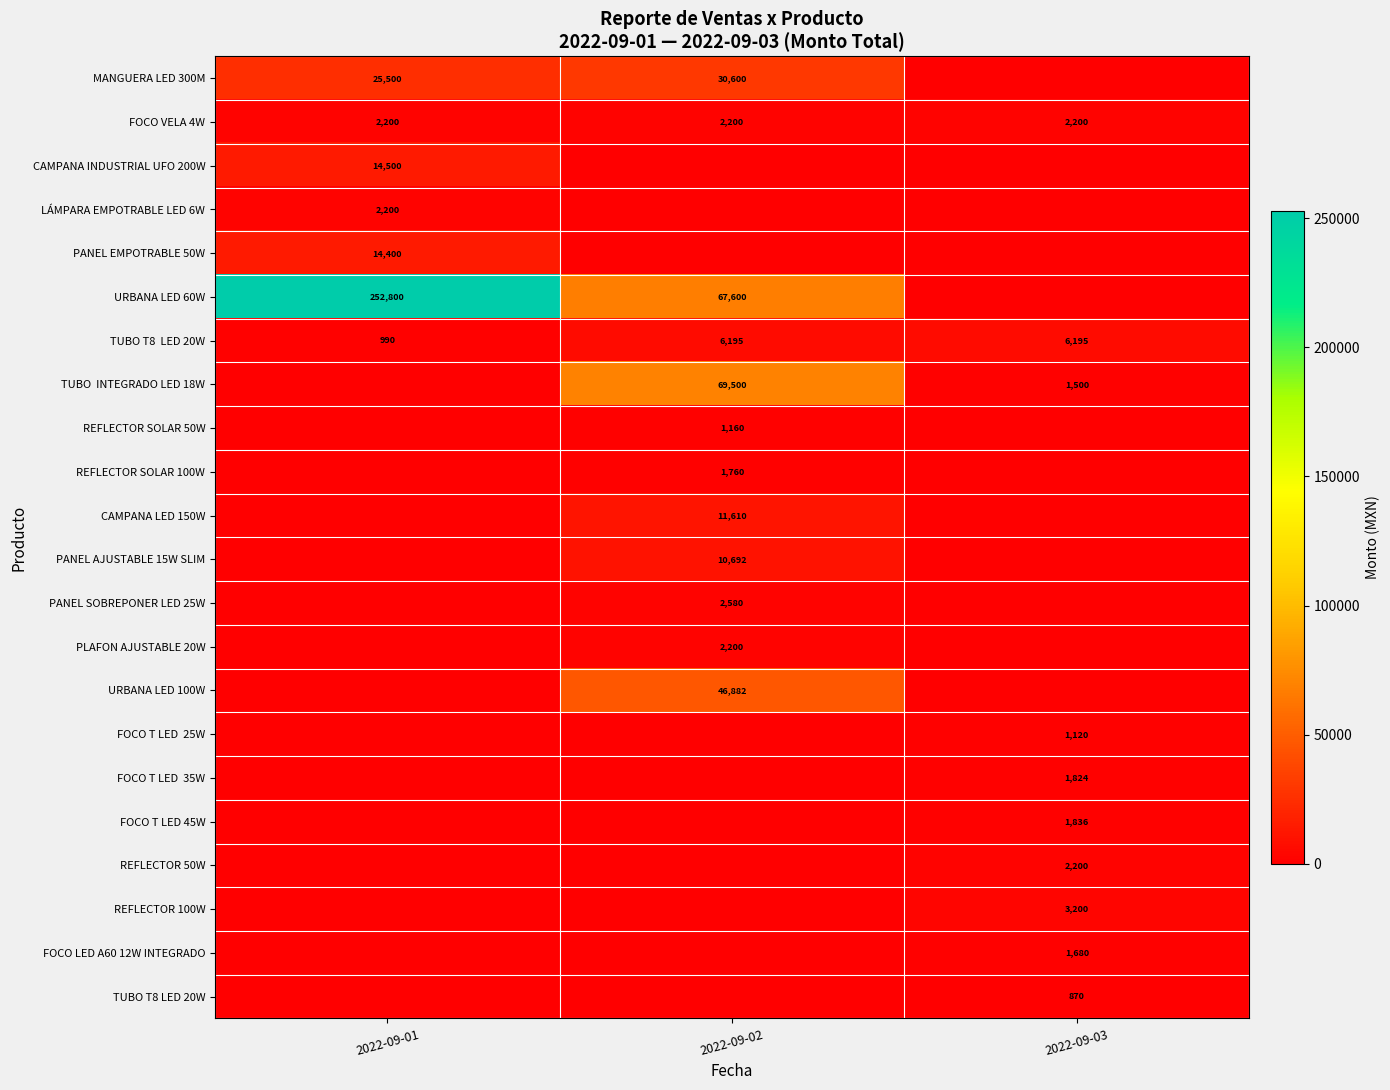

The value of MANGUERA LED 300M at 2022-09-01 is 11731. True or false?

False